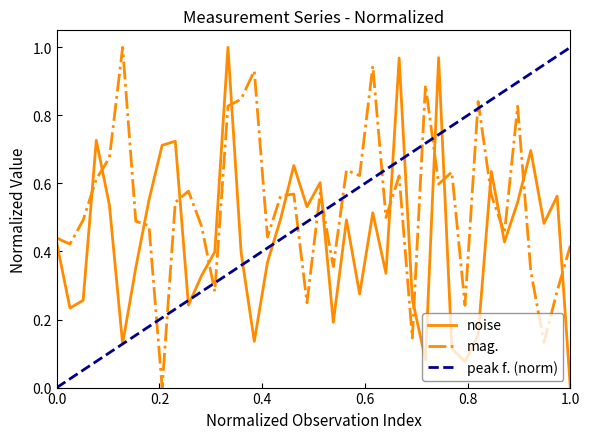

In mag., how many points are higher than both neighbors (excluding endpoints)?

12